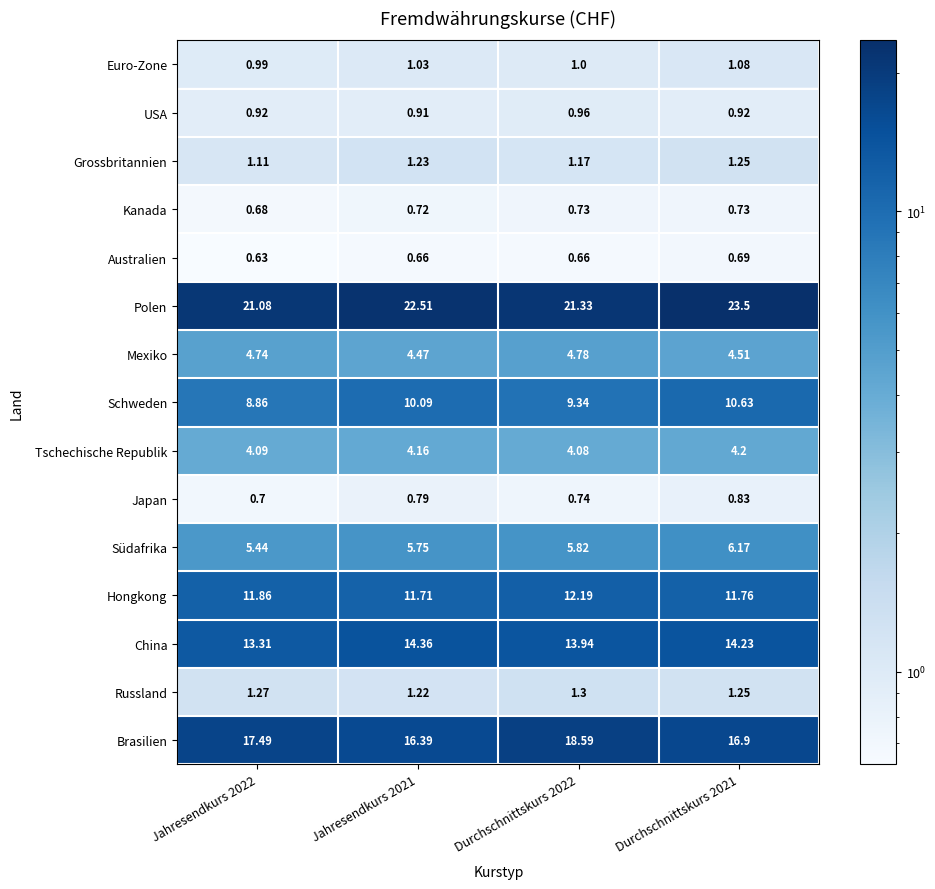

Rank the series at Jahresendkurs 2022 from highest to lowest value.

Polen, Brasilien, China, Hongkong, Schweden, Südafrika, Mexiko, Tschechische Republik, Russland, Grossbritannien, Euro-Zone, USA, Japan, Kanada, Australien